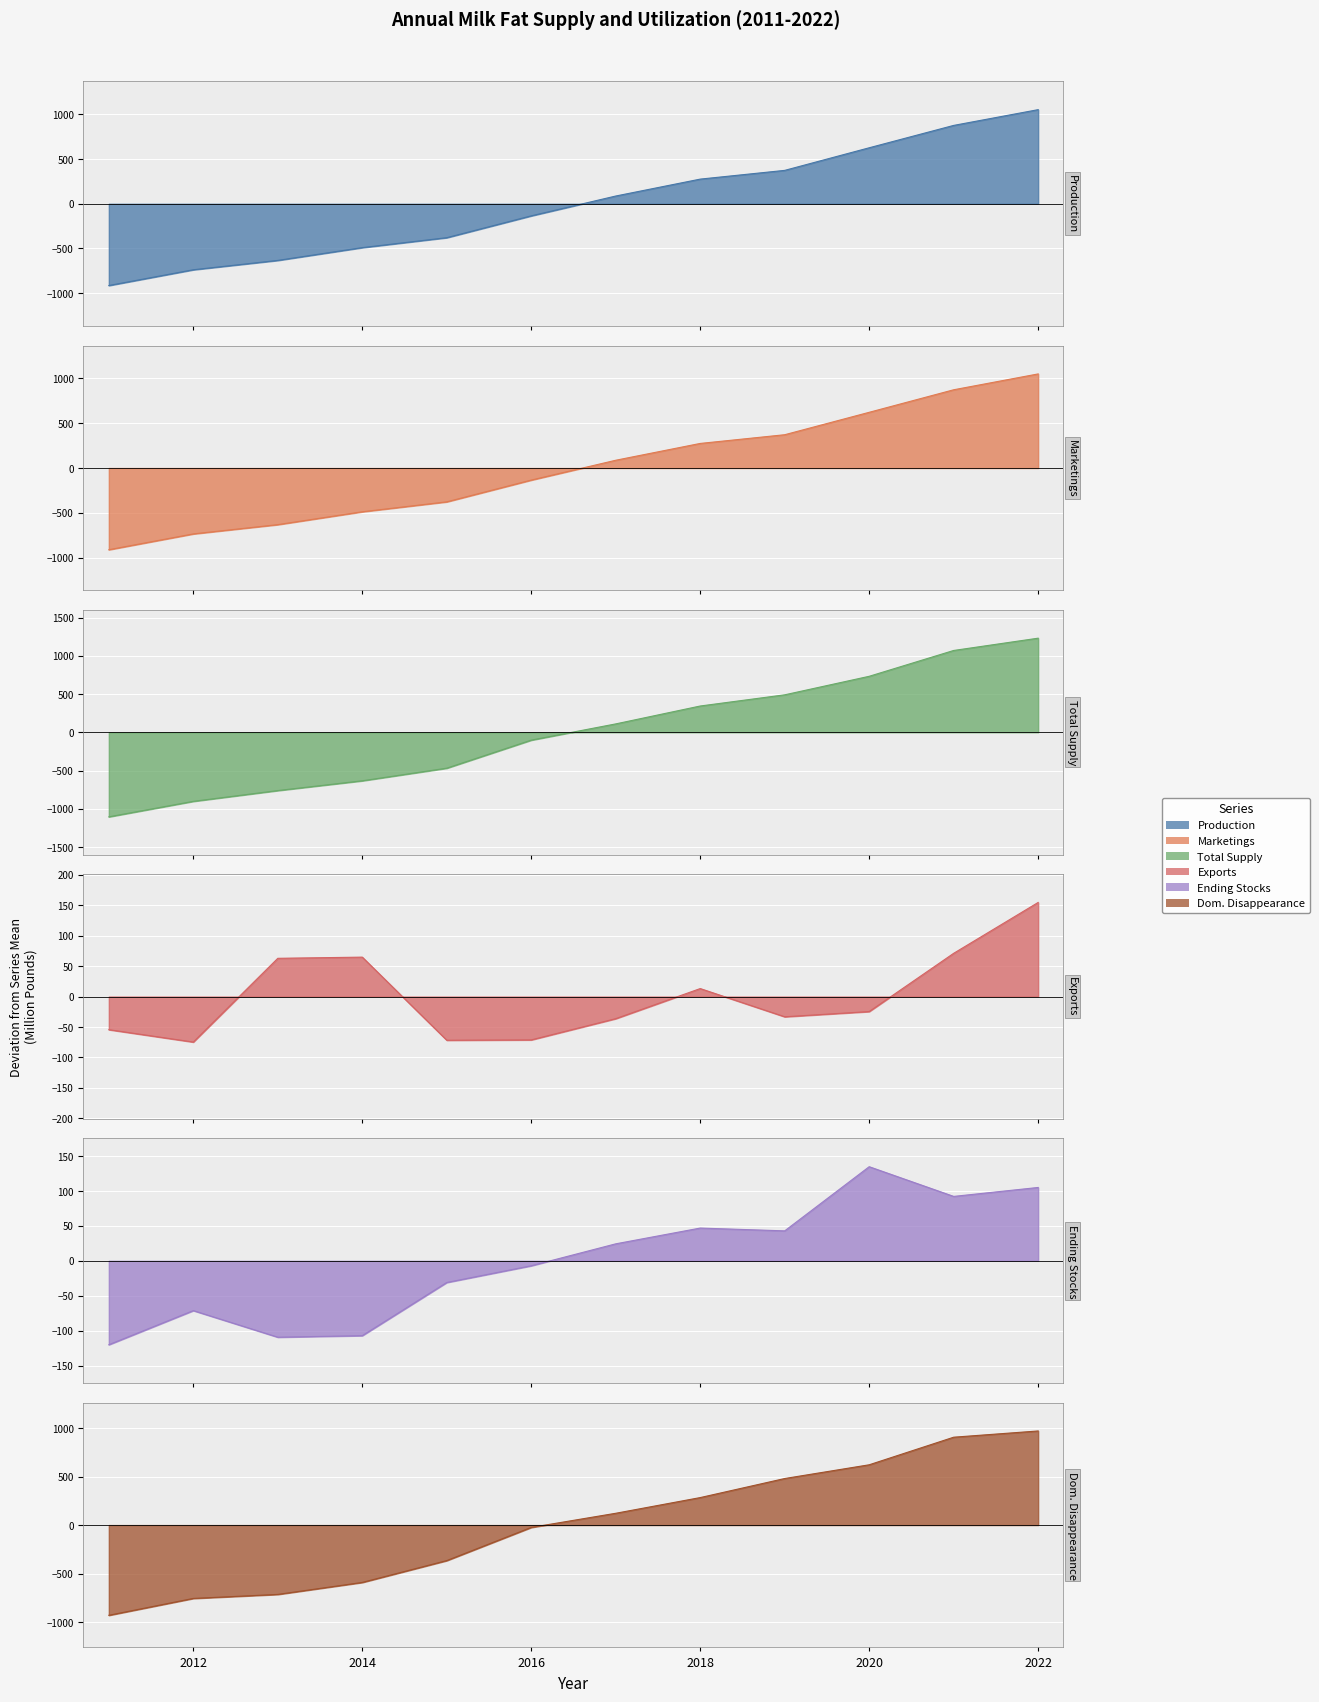

Which series changed the most between 2012 and 2018?

Total Supply